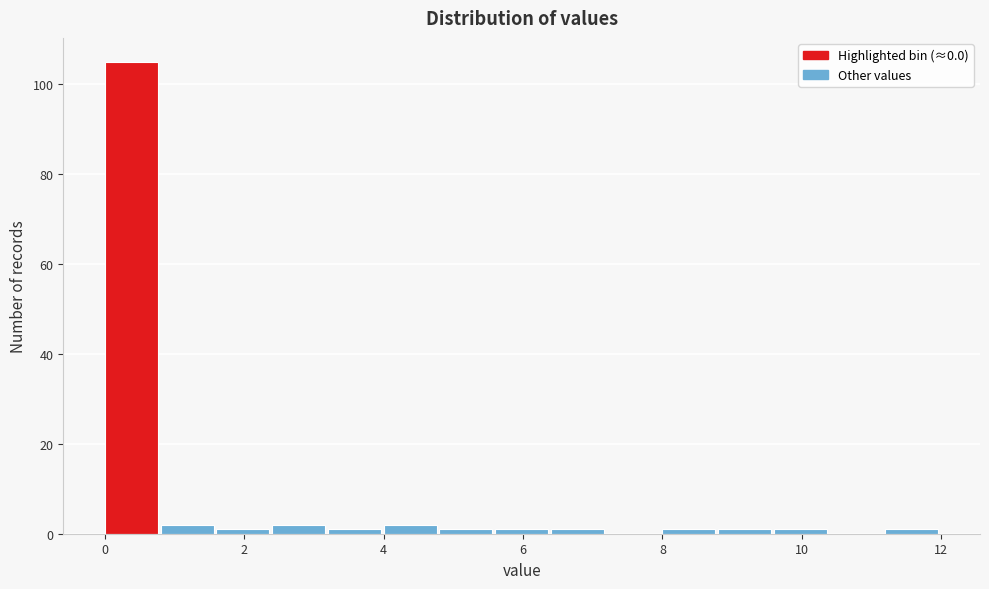

What is the height of the bar covering 0.0 to 0.8 on the x-axis? The values are not printed on the chart, so give them approximately, as read against the axis.

106